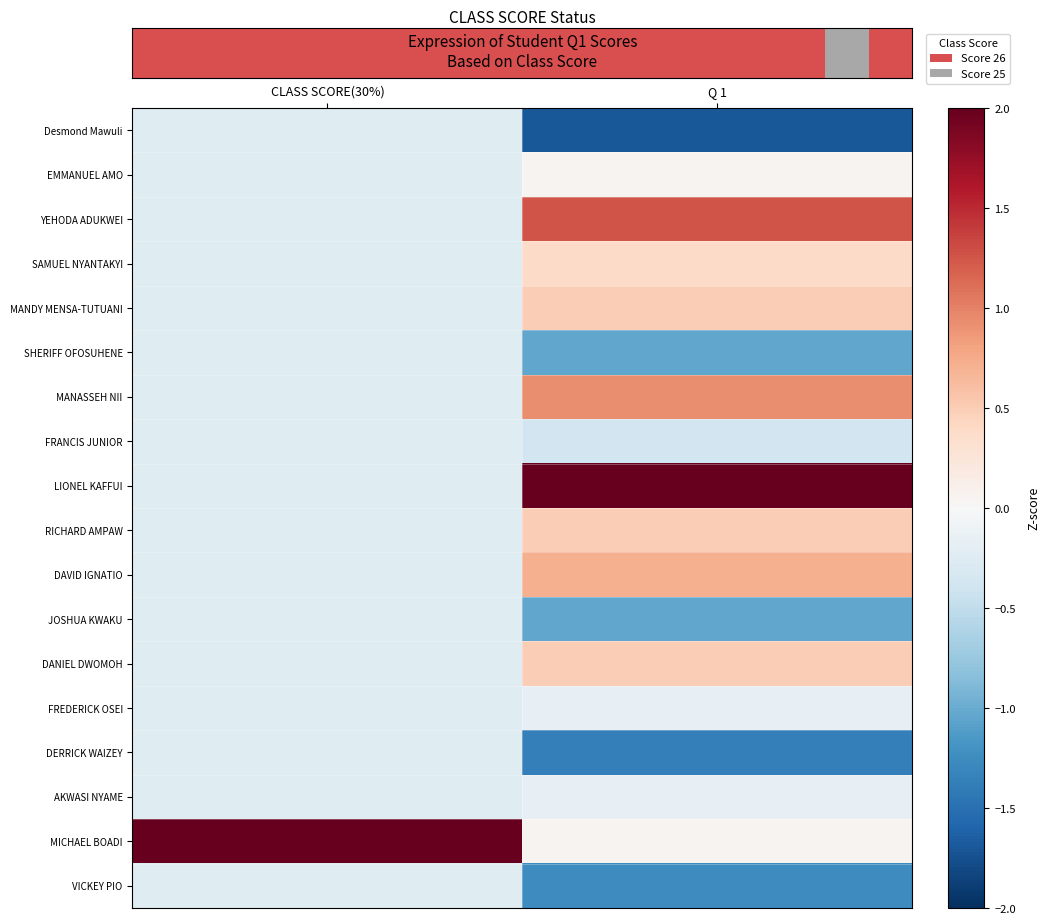

What is the greatest value displayed?

4.1